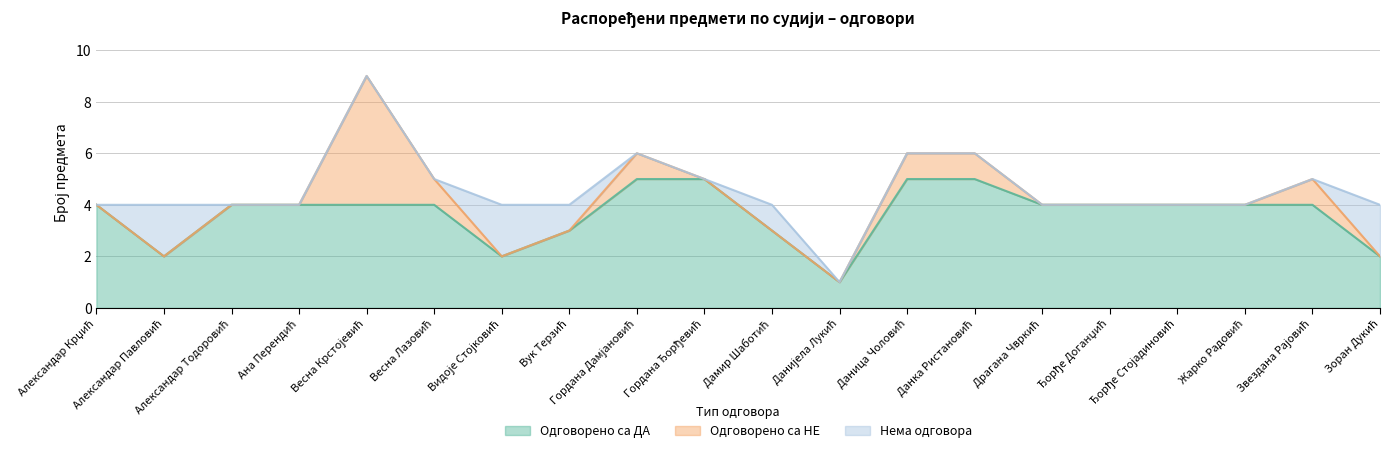

What is the difference between the maximum and second lowest values in the Нема одговора series?

2